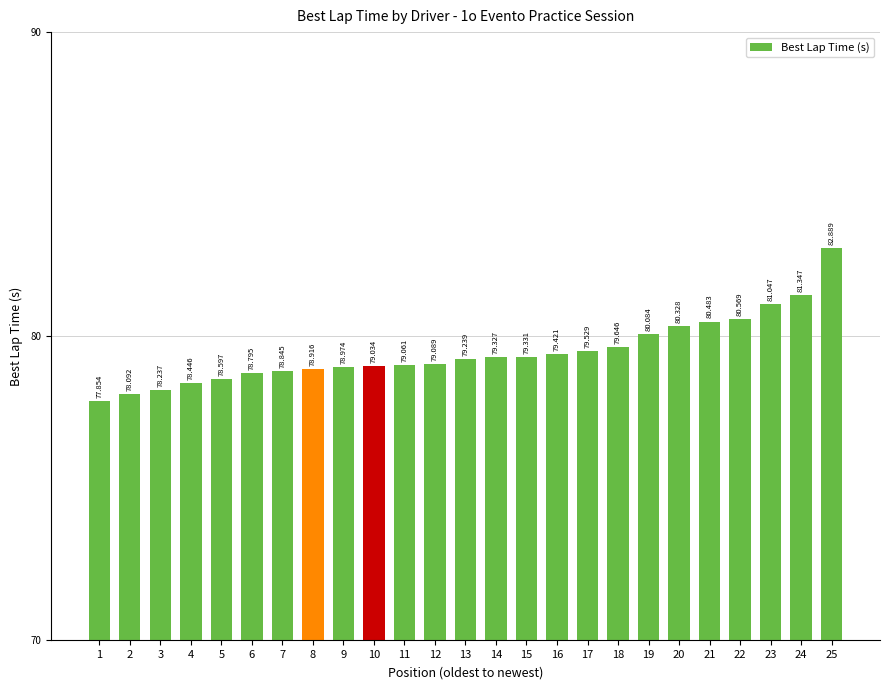

Reading right to left, transcribe all the data shown in this chart.

82.9	81.3	81.0	80.6	80.5	80.3	80.1	79.6	79.5	79.4	79.3	79.3	79.2	79.1	79.1	79.0	79.0	78.9	78.8	78.8	78.6	78.4	78.2	78.1	77.9